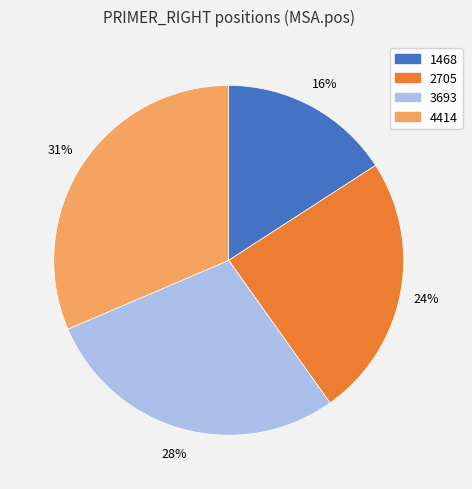

What is the smallest slice in the pie chart?

1468